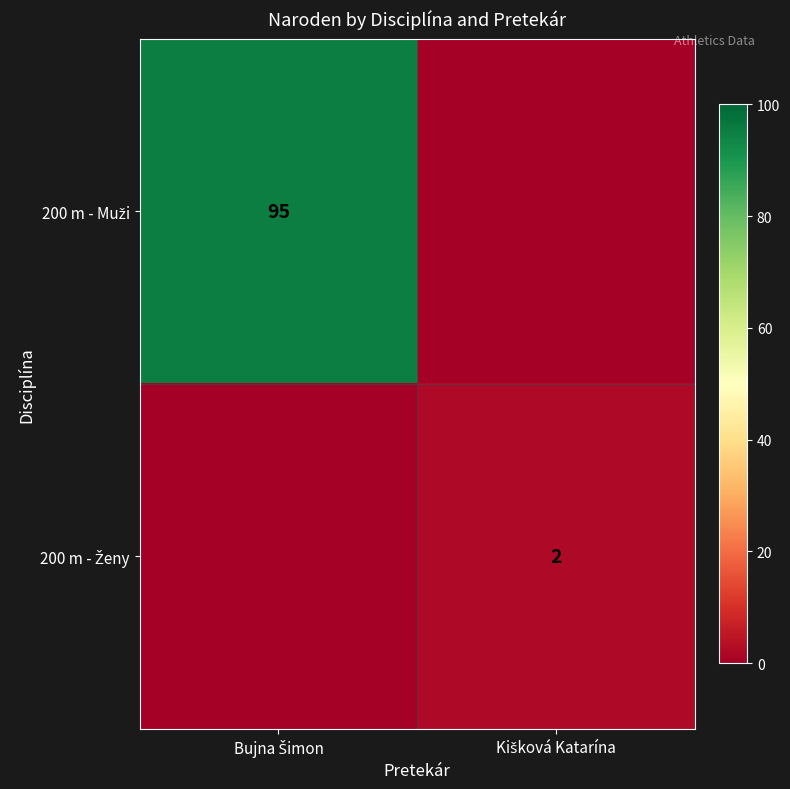

Which label corresponds to the smallest value in the chart?

Kišková Katarína